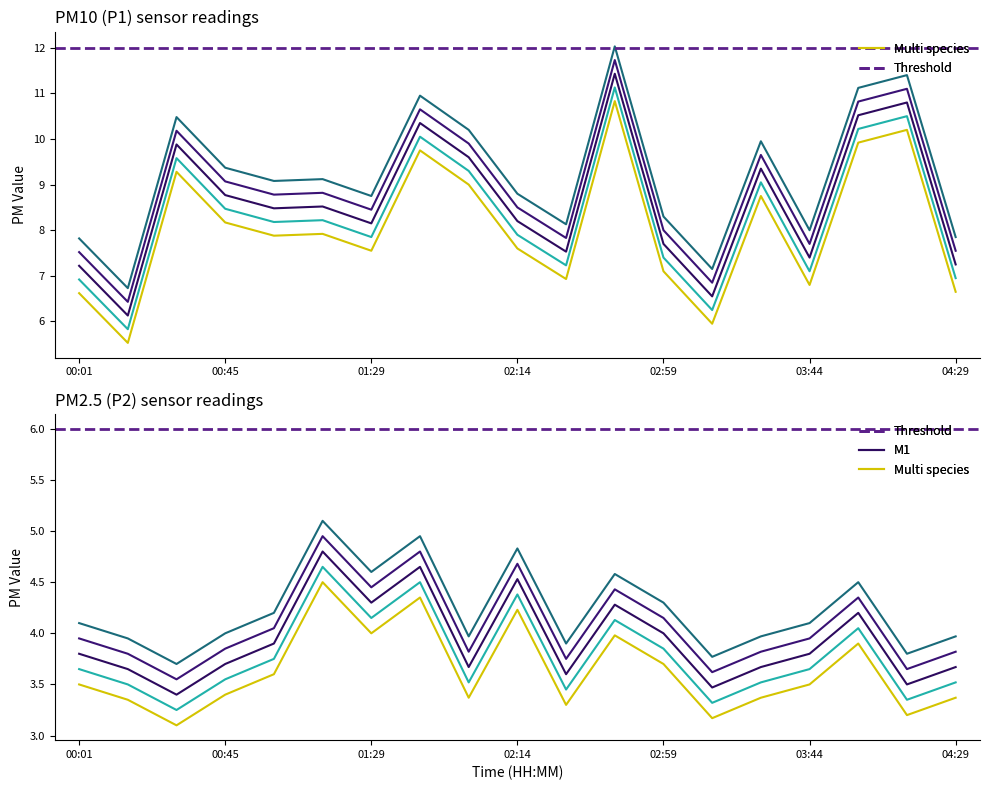

True or false: P2 and P1 intersect in this chart.

False